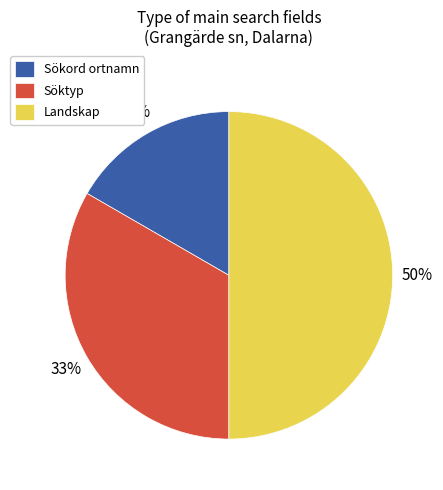

Is it true that Sökord ortnamn is 17% of the pie?

True